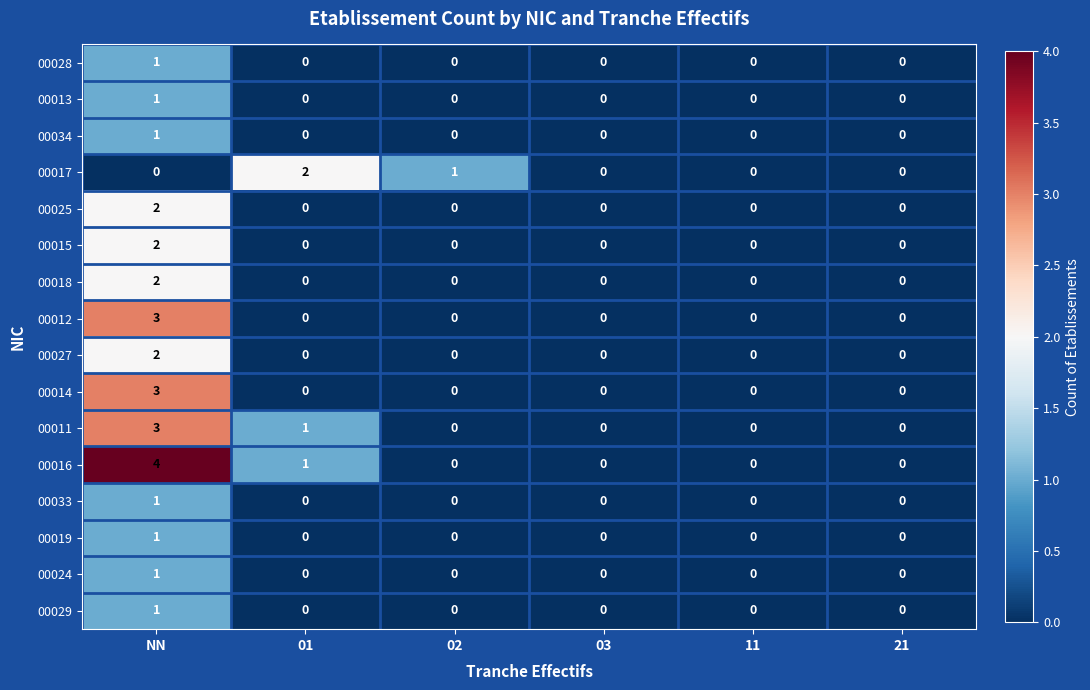

What is the total value across all series at 01?

4